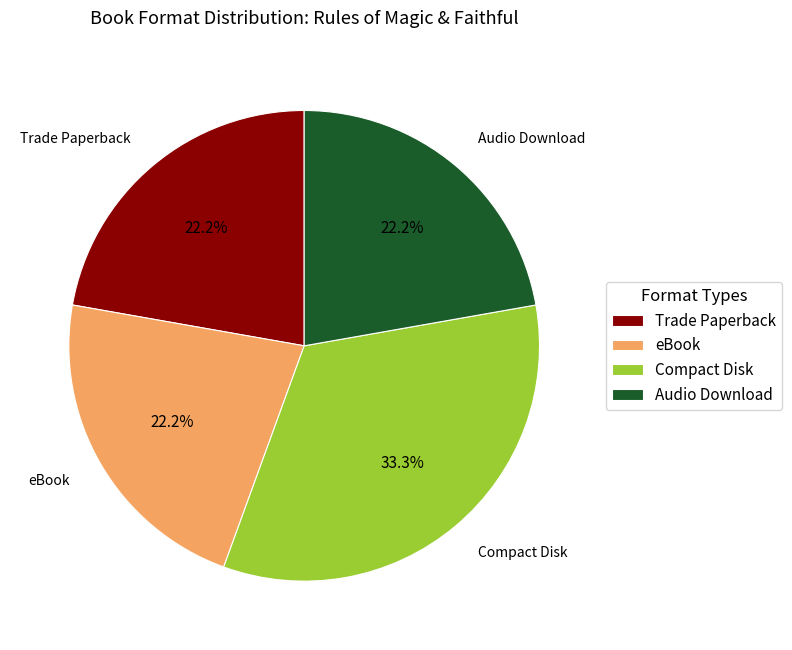

How many segments does this pie chart have?

4